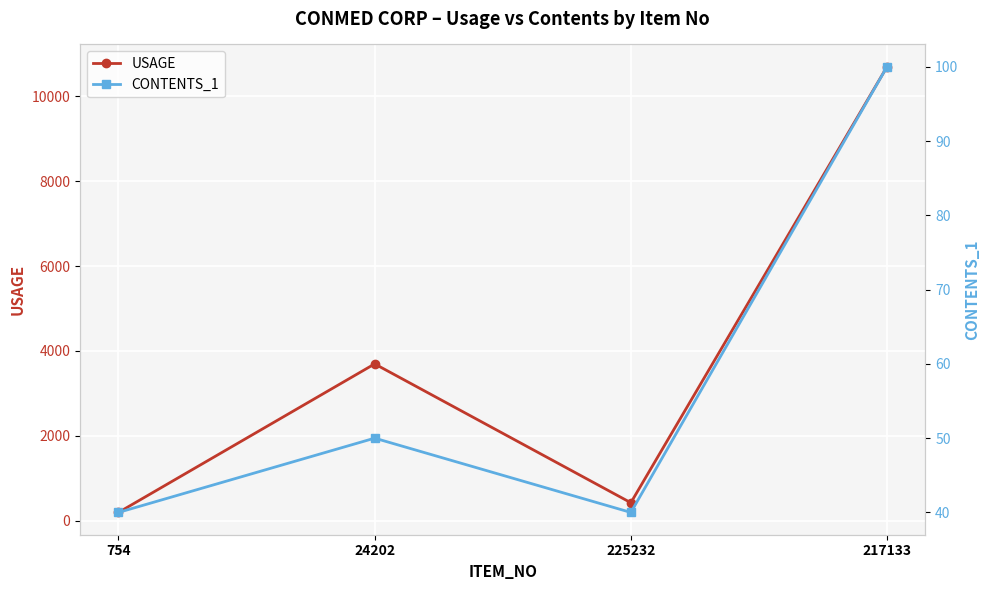

Is it true that USAGE equals 10700 at 217133?

True